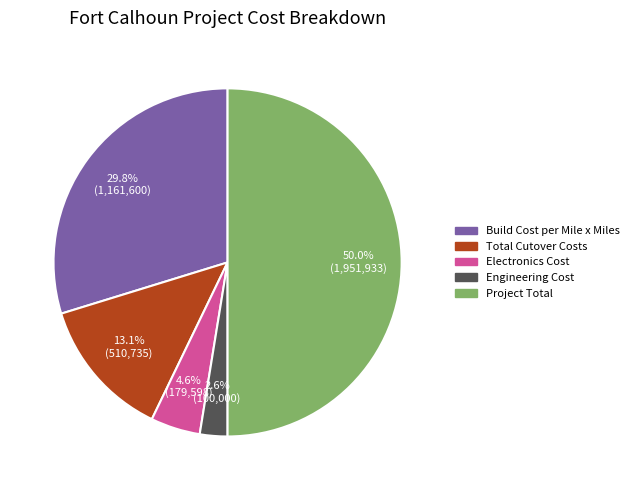

What percentage is NOT represented by Total Cutover Costs?

86.9%